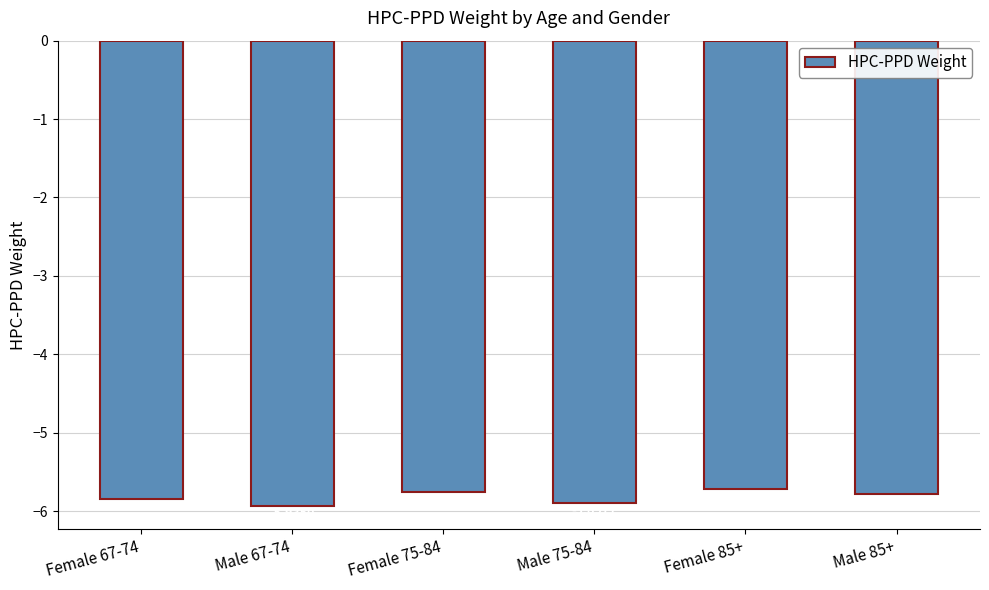

List the labels in order of value, largest first.

Female 85+, Female 75-84, Male 85+, Female 67-74, Male 75-84, Male 67-74